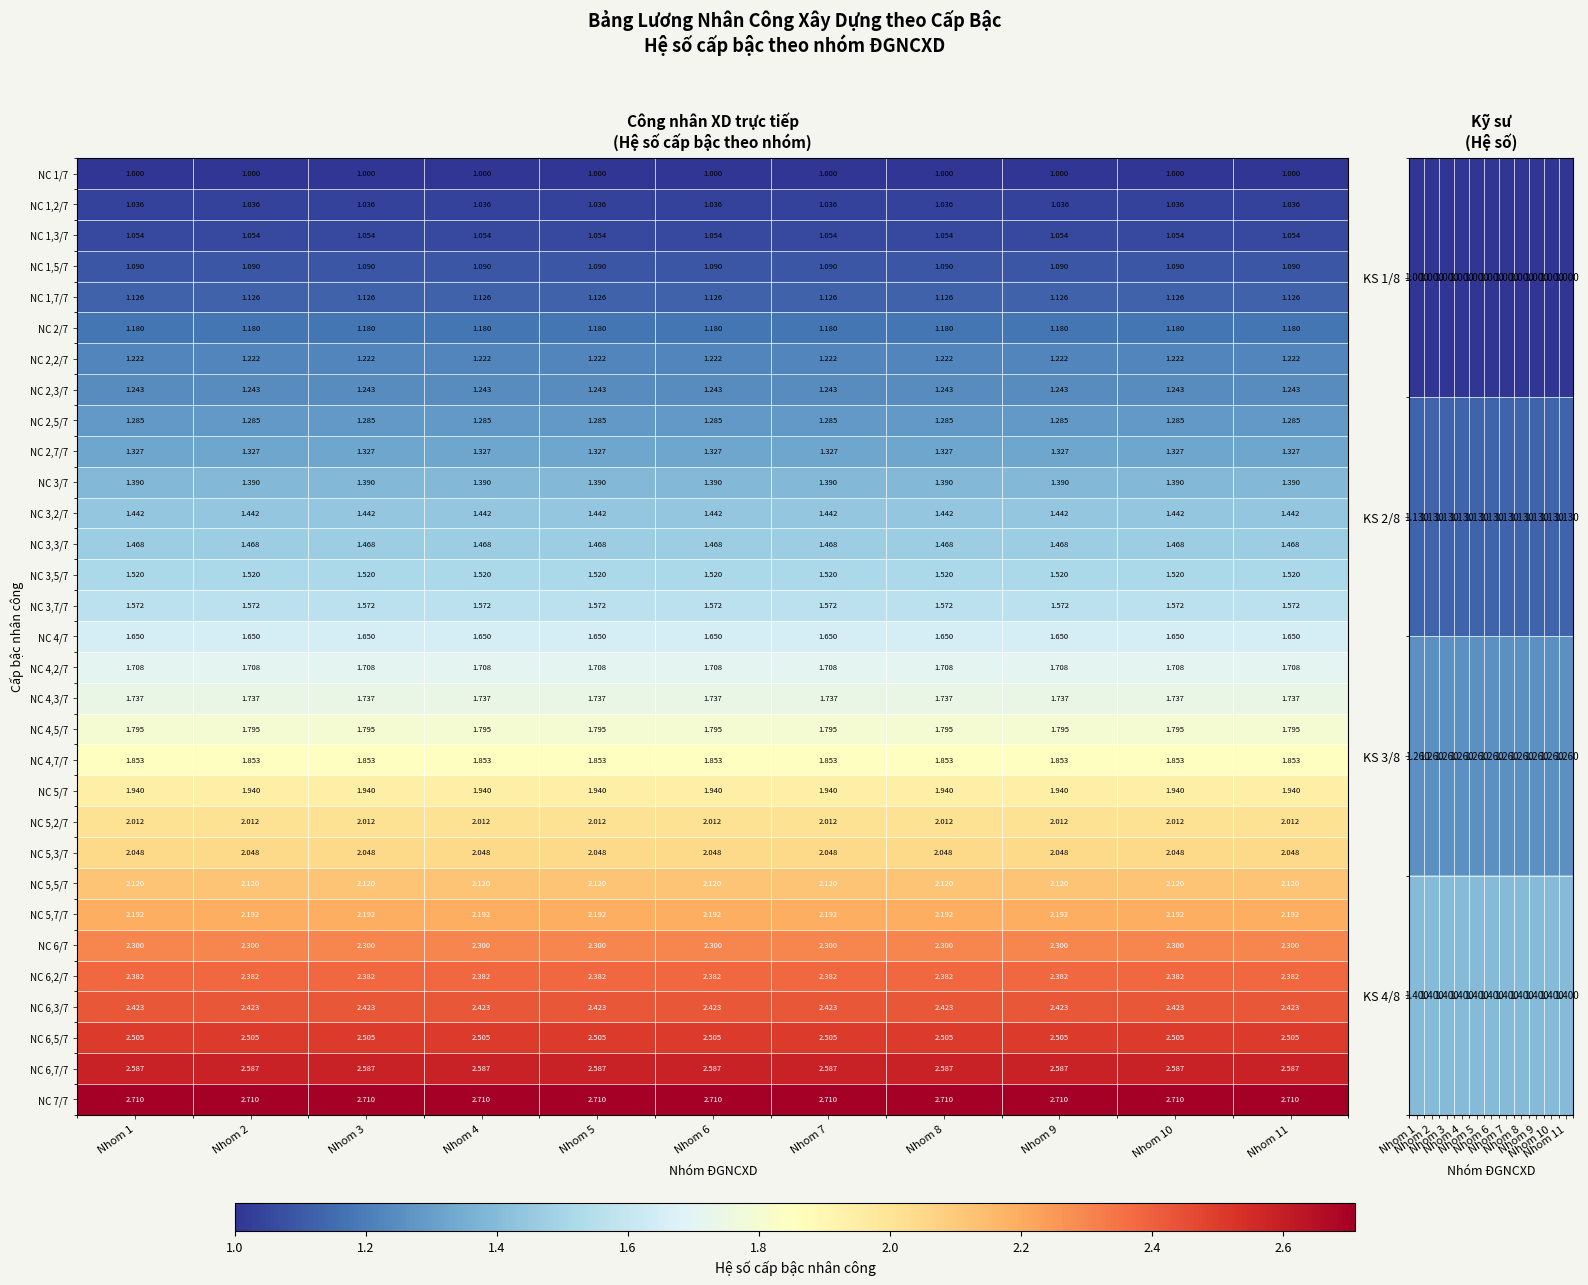

Is the value of NC 1,7/7 at Nhom 8 greater than the value of NC 5/7 at Nhom 7?

No